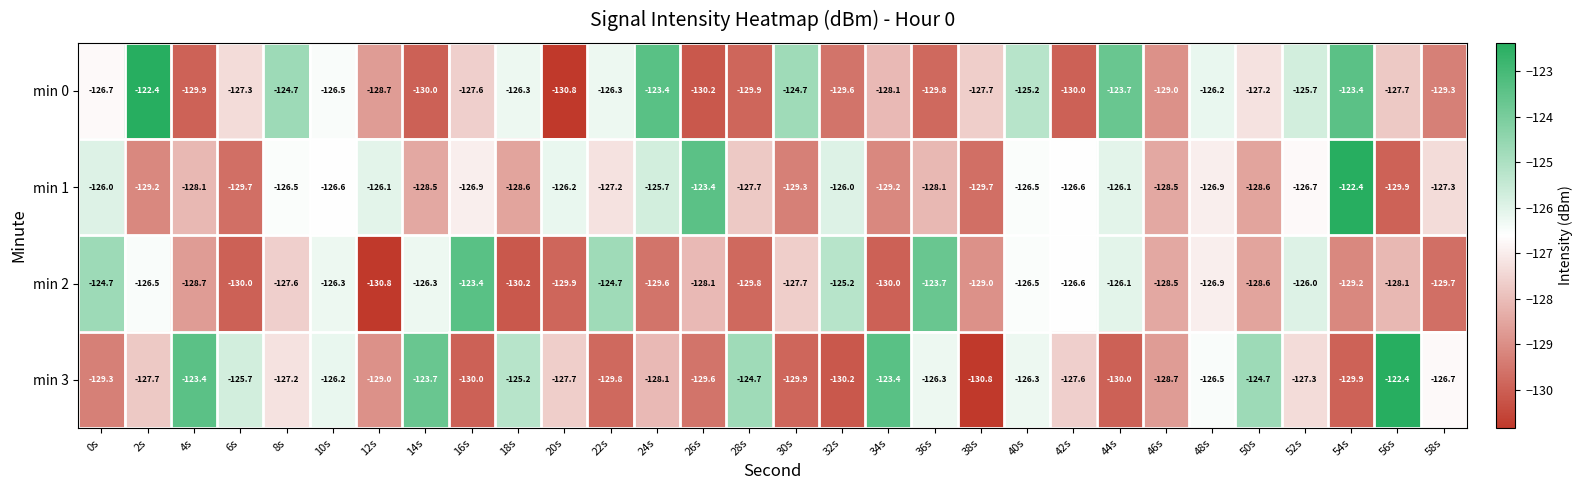

What is the average value of the min 0 series?

-127.3